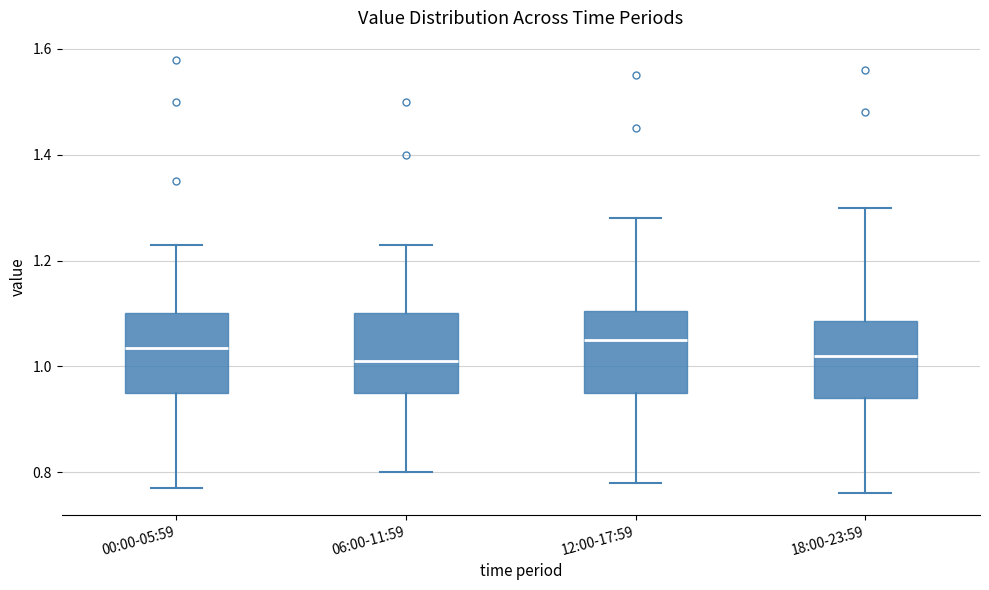

Reading left to right, read every box against the y-axis: the position of its median line, the range the box covers, and the ends of its whiskers. The values are not printed on the chart, so give them approximately, as read against the axis.

00:00-05:59: median 1.04, box 0.96 to 1.10, whiskers 0.78 to 1.24
06:00-11:59: median 1.02, box 0.96 to 1.10, whiskers 0.80 to 1.24
12:00-17:59: median 1.06, box 0.96 to 1.10, whiskers 0.78 to 1.28
18:00-23:59: median 1.02, box 0.94 to 1.08, whiskers 0.76 to 1.30